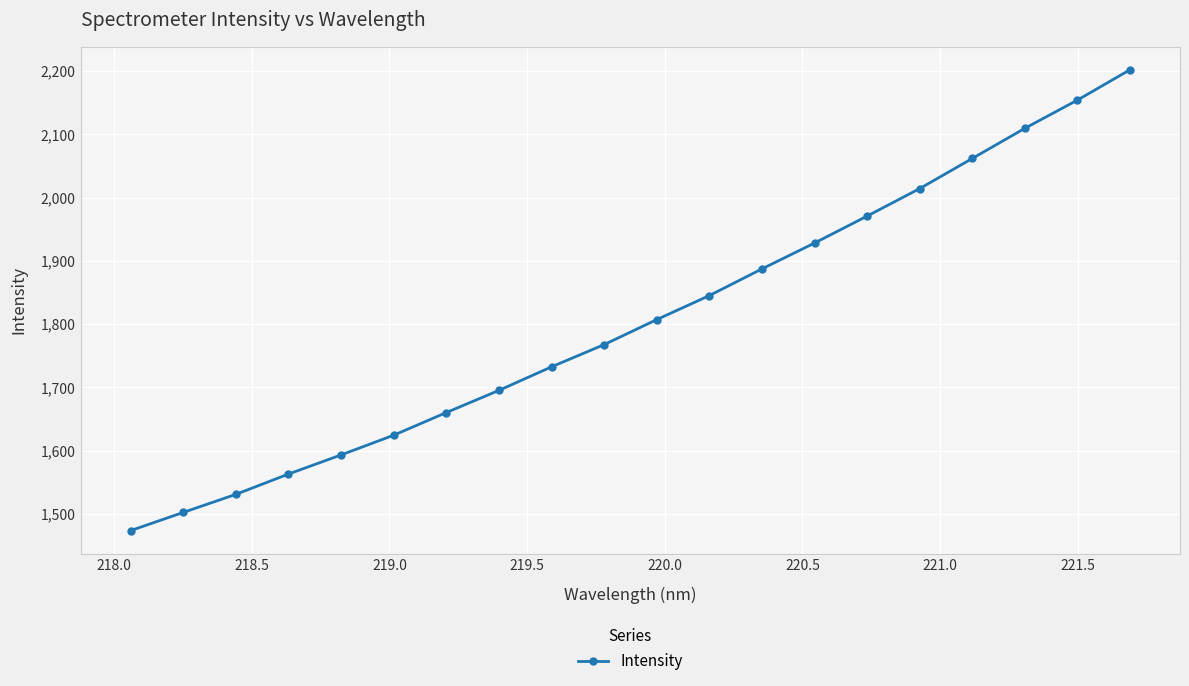

True or false: there are more than 0 points higher than both neighbors.

False